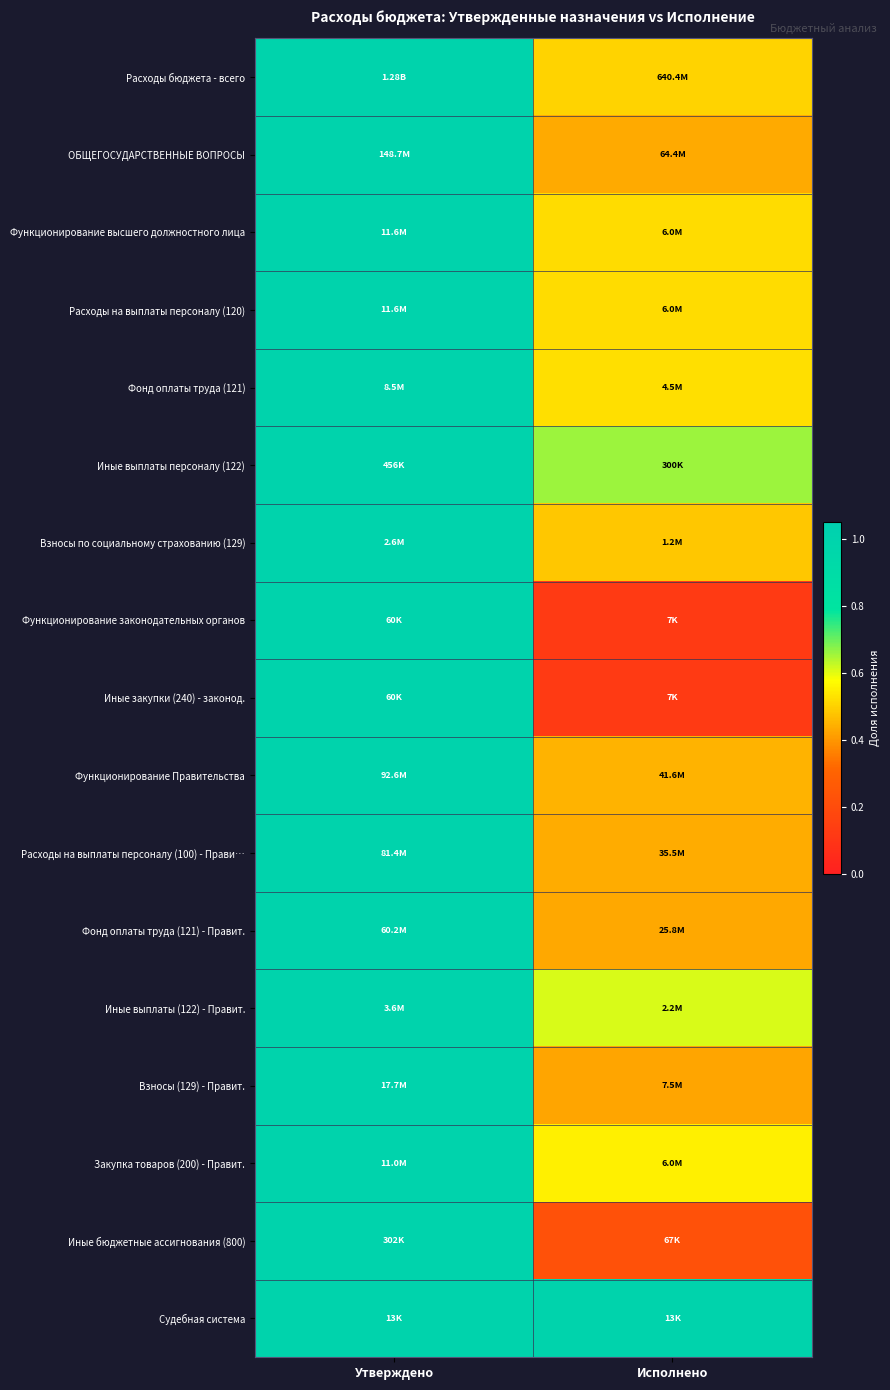

Reading left to right, list all the values displayed in this chart.

Расходы бюджета - всего: Утверждено=1.0	Исполнено=0.5
ОБЩЕГОСУДАРСТВЕННЫЕ ВОПРОСЫ: Утверждено=1.0	Исполнено=0.4
Функционирование высшего должностного лица: Утверждено=1.0	Исполнено=0.5
Расходы на выплаты персоналу (120): Утверждено=1.0	Исполнено=0.5
Фонд оплаты труда (121): Утверждено=1.0	Исполнено=0.5
Иные выплаты персоналу (122): Утверждено=1.0	Исполнено=0.7
Взносы по социальному страхованию (129): Утверждено=1.0	Исполнено=0.5
Функционирование законодательных органов: Утверждено=1.0	Исполнено=0.1
Иные закупки (240) - законод.: Утверждено=1.0	Исполнено=0.1
Функционирование Правительства: Утверждено=1.0	Исполнено=0.4
Расходы на выплаты персоналу (100) - Прави…: Утверждено=1.0	Исполнено=0.4
Фонд оплаты труда (121) - Правит.: Утверждено=1.0	Исполнено=0.4
Иные выплаты (122) - Правит.: Утверждено=1.0	Исполнено=0.6
Взносы (129) - Правит.: Утверждено=1.0	Исполнено=0.4
Закупка товаров (200) - Правит.: Утверждено=1.0	Исполнено=0.6
Иные бюджетные ассигнования (800): Утверждено=1.0	Исполнено=0.2
Судебная система: Утверждено=1.0	Исполнено=1.0